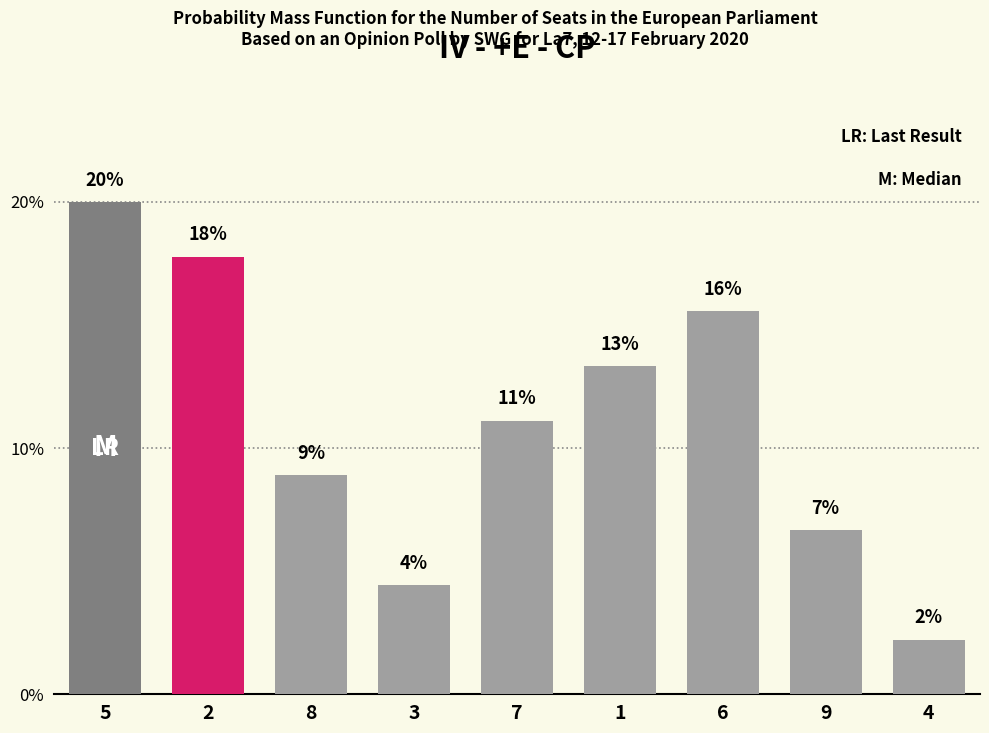

What is the sum of the values at 6 and 4?

0.2